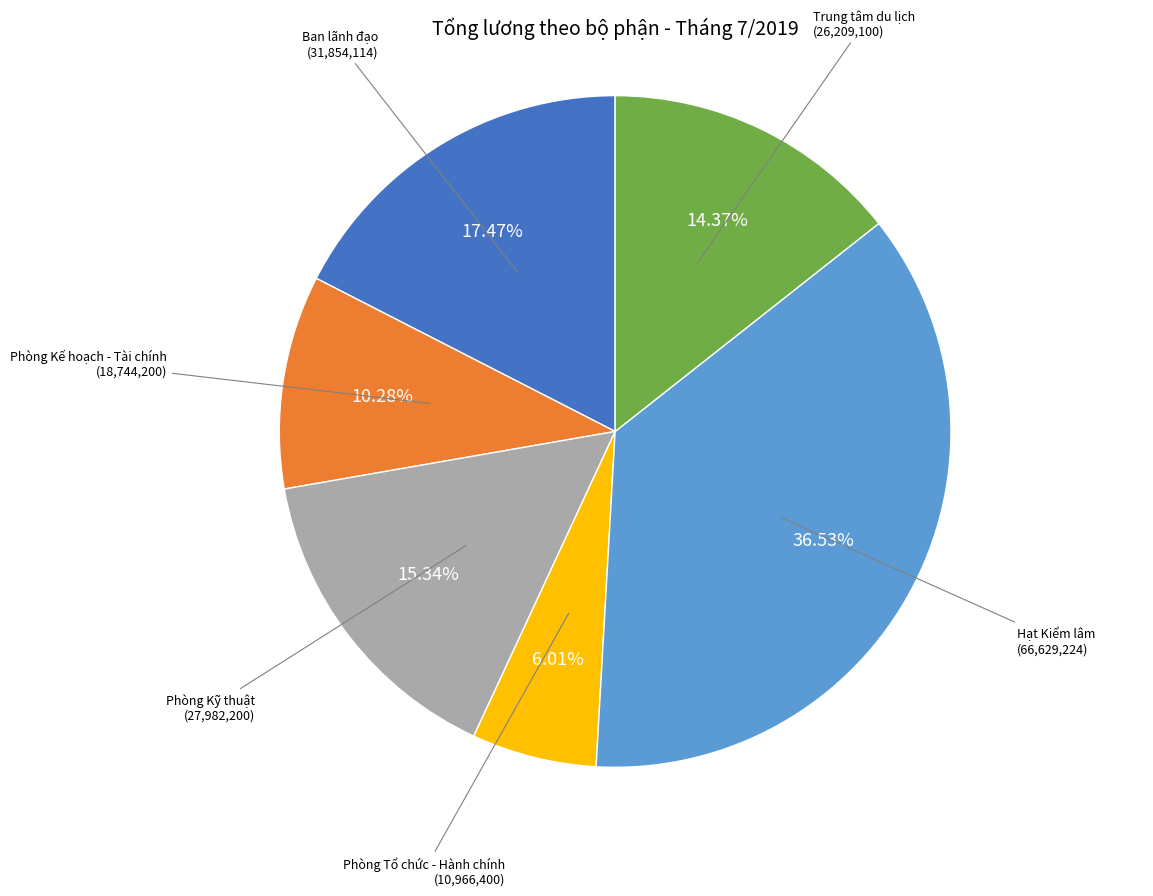

Count the number of slices in the pie.

6